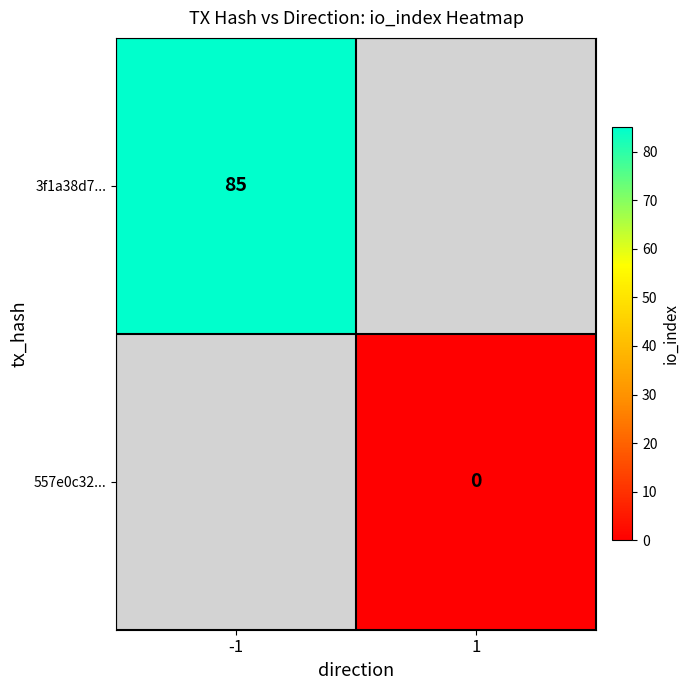

The 3f1a38d7... series shows 85 at -1. True or false?

True